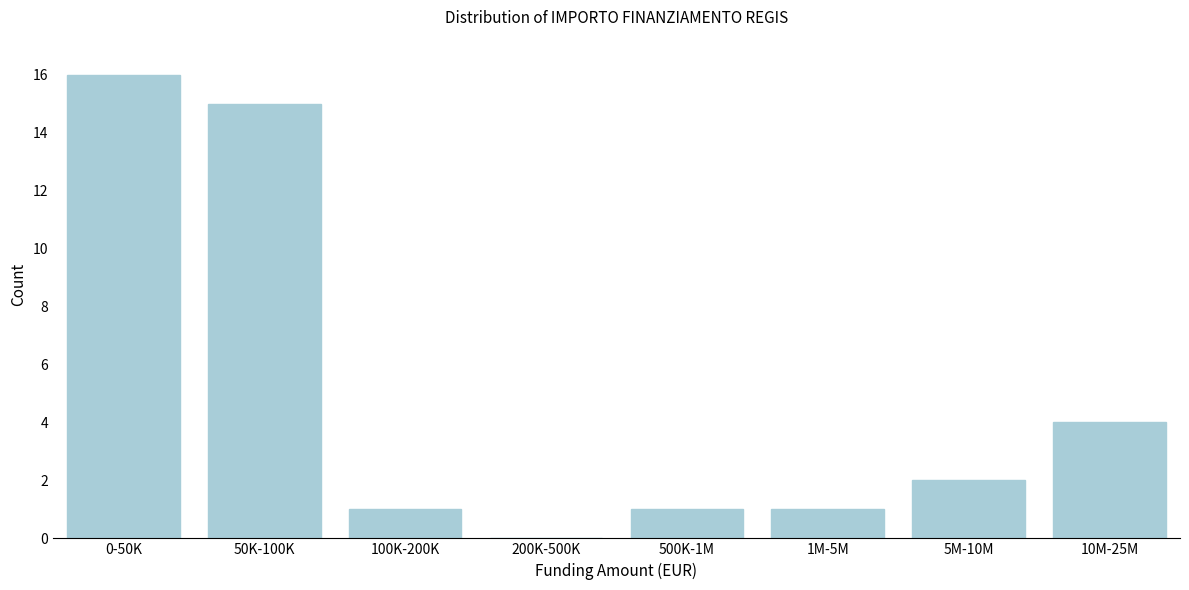

Reading right to left, transcribe all the data shown in this chart.

10M-25M=4	5M-10M=2	1M-5M=1	500K-1M=1	200K-500K=0	100K-200K=1	50K-100K=15	0-50K=16